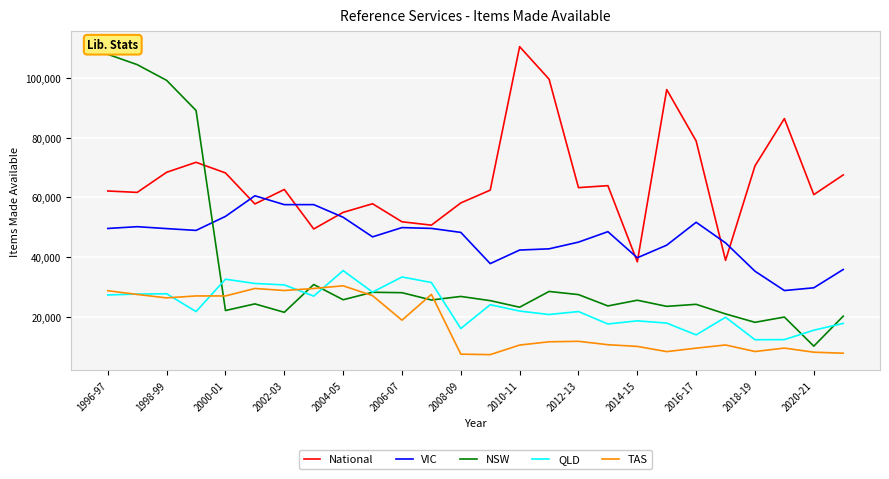

True or false: VIC and NSW intersect in this chart.

True